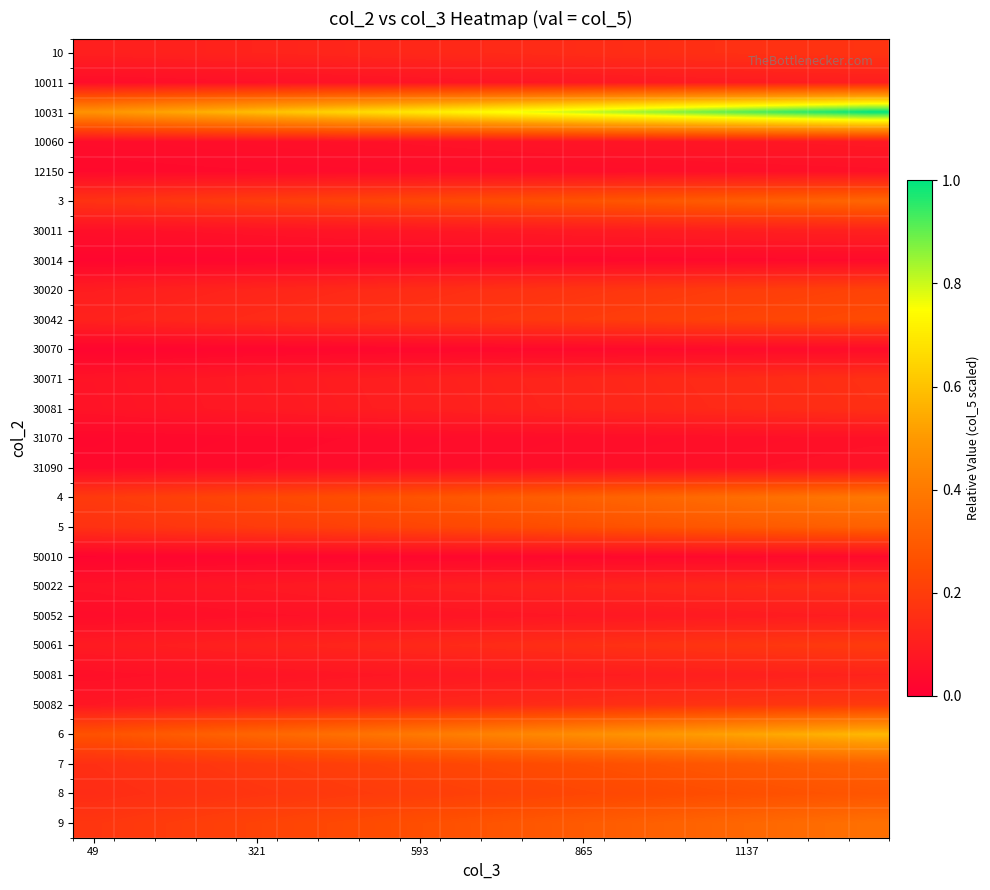

Reading left to right, what are all the values shown in this chart?

10: 0.1	0.1	0.1	0.1	0.1	0.1	0.1	0.1	0.1	0.1	0.1	0.1	0.1	0.1	0.2	0.2	0.2	0.2	0.2	0.2
10011: 0.0	0.0	0.1	0.1	0.1	0.1	0.1	0.1	0.1	0.1	0.1	0.1	0.1	0.1	0.1	0.1	0.1	0.1	0.1	0.1
10031: 0.5	0.5	0.5	0.6	0.6	0.6	0.6	0.7	0.7	0.7	0.8	0.8	0.8	0.8	0.9	0.9	0.9	0.9	1.0	1.0
10060: 0.0	0.0	0.0	0.1	0.1	0.1	0.1	0.1	0.1	0.1	0.1	0.1	0.1	0.1	0.1	0.1	0.1	0.1	0.1	0.1
12150: 0.0	0.0	0.0	0.0	0.0	0.0	0.0	0.0	0.0	0.0	0.0	0.0	0.0	0.0	0.0	0.1	0.1	0.1	0.1	0.1
3: 0.2	0.2	0.2	0.2	0.2	0.2	0.2	0.2	0.2	0.2	0.3	0.3	0.3	0.3	0.3	0.3	0.3	0.3	0.3	0.3
30011: 0.1	0.1	0.1	0.1	0.1	0.1	0.1	0.1	0.1	0.1	0.1	0.1	0.1	0.1	0.1	0.1	0.1	0.1	0.1	0.1
30014: 0.0	0.0	0.0	0.0	0.0	0.0	0.0	0.0	0.0	0.0	0.0	0.0	0.0	0.0	0.0	0.0	0.0	0.0	0.0	0.0
30020: 0.1	0.1	0.1	0.1	0.1	0.1	0.1	0.1	0.1	0.2	0.2	0.2	0.2	0.2	0.2	0.2	0.2	0.2	0.2	0.2
30042: 0.1	0.1	0.1	0.1	0.1	0.1	0.2	0.2	0.2	0.2	0.2	0.2	0.2	0.2	0.2	0.2	0.2	0.2	0.2	0.2
30070: 0.0	0.0	0.0	0.0	0.0	0.0	0.0	0.0	0.0	0.0	0.0	0.0	0.0	0.0	0.0	0.0	0.0	0.0	0.0	0.0
30071: 0.1	0.1	0.1	0.1	0.1	0.1	0.1	0.1	0.1	0.1	0.1	0.1	0.1	0.1	0.1	0.1	0.1	0.1	0.2	0.2
30081: 0.1	0.1	0.1	0.1	0.1	0.1	0.1	0.1	0.1	0.1	0.1	0.1	0.1	0.1	0.1	0.1	0.1	0.1	0.2	0.2
31070: 0.0	0.0	0.0	0.0	0.0	0.0	0.0	0.0	0.0	0.0	0.0	0.0	0.0	0.0	0.1	0.1	0.1	0.1	0.1	0.1
31090: 0.0	0.0	0.0	0.0	0.0	0.0	0.0	0.0	0.0	0.0	0.0	0.1	0.1	0.1	0.1	0.1	0.1	0.1	0.1	0.1
4: 0.2	0.2	0.2	0.2	0.2	0.2	0.3	0.3	0.3	0.3	0.3	0.3	0.3	0.3	0.3	0.3	0.4	0.4	0.4	0.4
5: 0.2	0.2	0.2	0.2	0.2	0.2	0.2	0.2	0.2	0.2	0.2	0.3	0.3	0.3	0.3	0.3	0.3	0.3	0.3	0.3
50010: 0.0	0.0	0.0	0.0	0.0	0.0	0.0	0.0	0.0	0.0	0.0	0.0	0.0	0.0	0.0	0.0	0.0	0.0	0.0	0.0
50022: 0.1	0.1	0.1	0.1	0.1	0.1	0.1	0.1	0.1	0.1	0.1	0.1	0.1	0.1	0.1	0.1	0.1	0.1	0.1	0.2
50052: 0.0	0.0	0.0	0.1	0.1	0.1	0.1	0.1	0.1	0.1	0.1	0.1	0.1	0.1	0.1	0.1	0.1	0.1	0.1	0.1
50061: 0.1	0.1	0.1	0.1	0.1	0.1	0.1	0.1	0.1	0.1	0.1	0.1	0.2	0.2	0.2	0.2	0.2	0.2	0.2	0.2
50081: 0.1	0.1	0.1	0.1	0.1	0.1	0.1	0.1	0.1	0.1	0.1	0.1	0.1	0.1	0.1	0.1	0.1	0.1	0.1	0.1
50082: 0.1	0.1	0.1	0.1	0.1	0.1	0.1	0.1	0.1	0.1	0.1	0.1	0.1	0.2	0.2	0.2	0.2	0.2	0.2	0.2
6: 0.3	0.3	0.3	0.3	0.3	0.3	0.4	0.4	0.4	0.4	0.4	0.4	0.5	0.5	0.5	0.5	0.5	0.5	0.6	0.6
7: 0.2	0.2	0.2	0.2	0.2	0.2	0.2	0.2	0.2	0.2	0.2	0.2	0.3	0.3	0.3	0.3	0.3	0.3	0.3	0.3
8: 0.1	0.2	0.2	0.2	0.2	0.2	0.2	0.2	0.2	0.2	0.2	0.2	0.2	0.2	0.2	0.3	0.3	0.3	0.3	0.3
9: 0.2	0.2	0.2	0.2	0.2	0.2	0.2	0.2	0.3	0.3	0.3	0.3	0.3	0.3	0.3	0.3	0.3	0.3	0.4	0.4